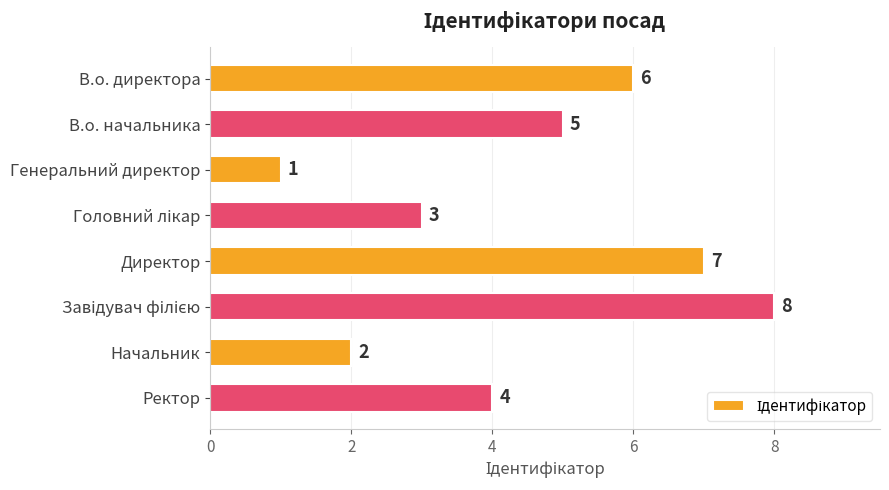

What is the difference between the second highest and second lowest values?

5